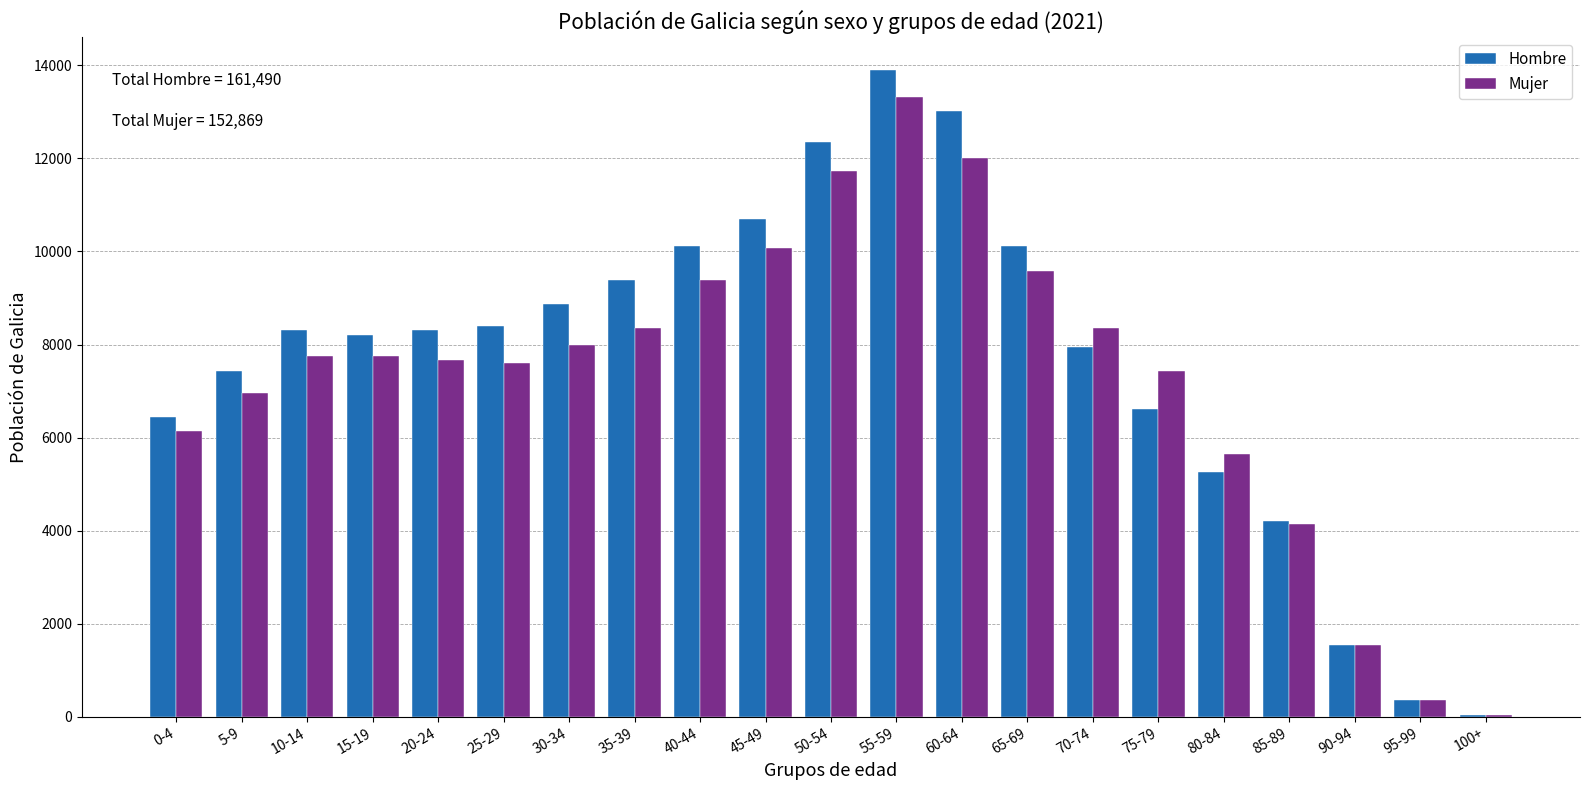

Which series changed the most between 5-9 and 35-39?

Hombre